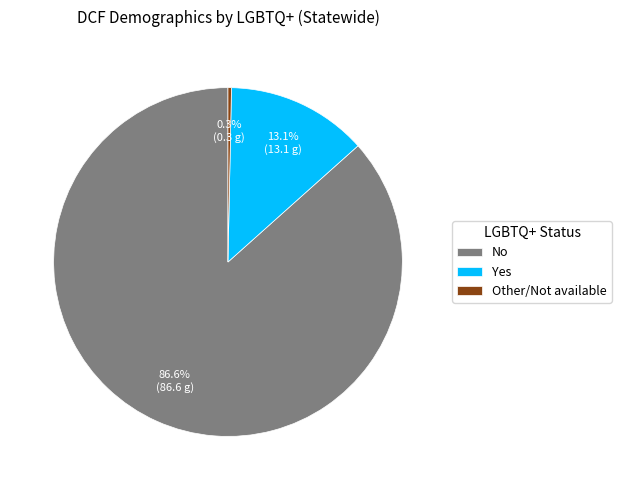

Count the number of slices in the pie.

3